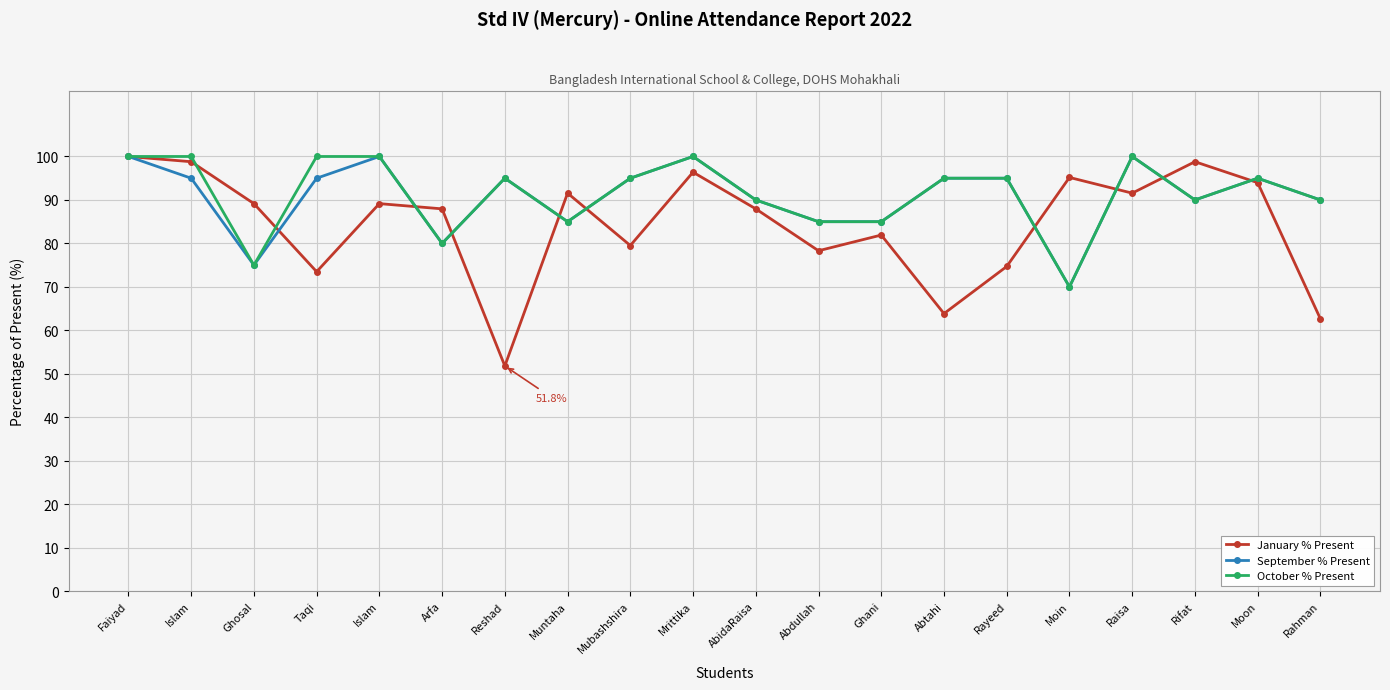

What is the total value across all series at Muntaha?

261.6